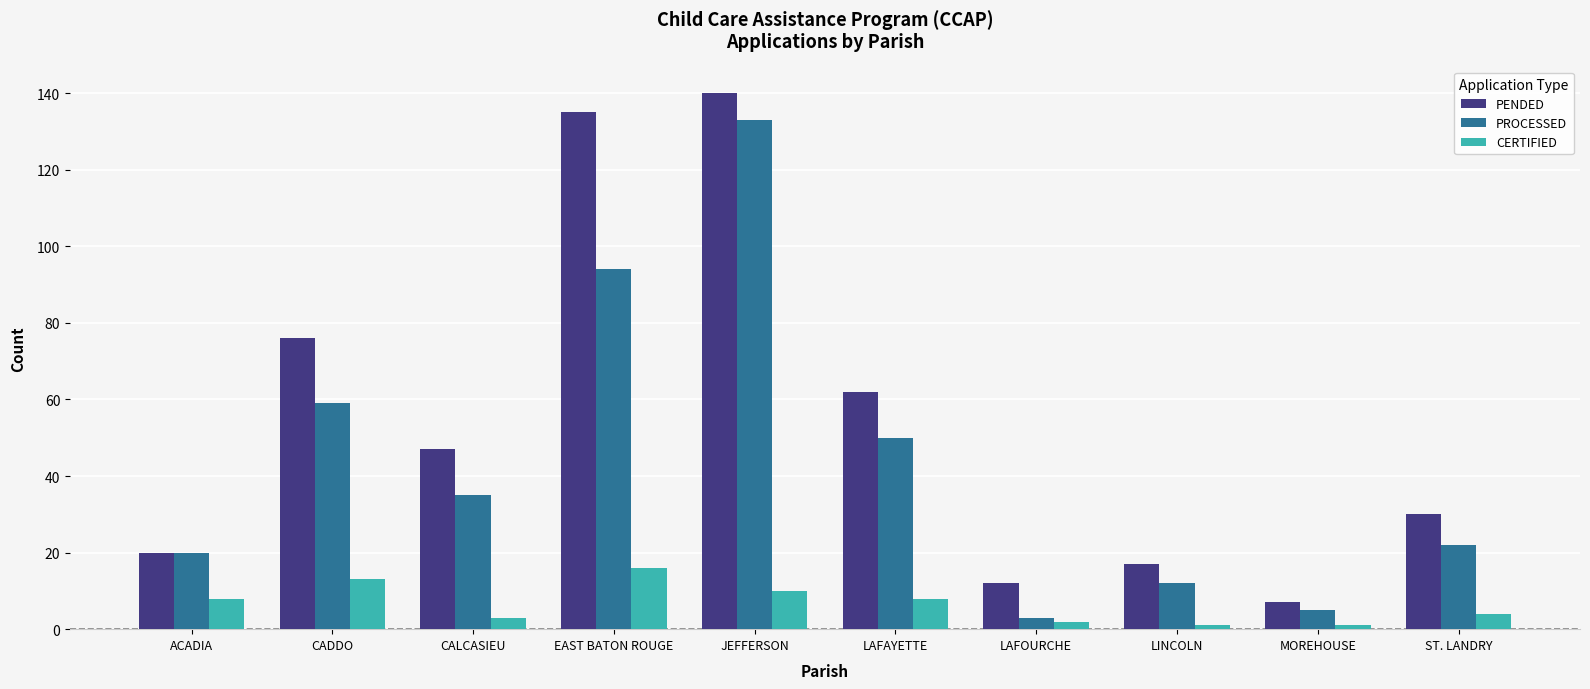

What are all the series names shown in the legend?

PENDED, PROCESSED, CERTIFIED